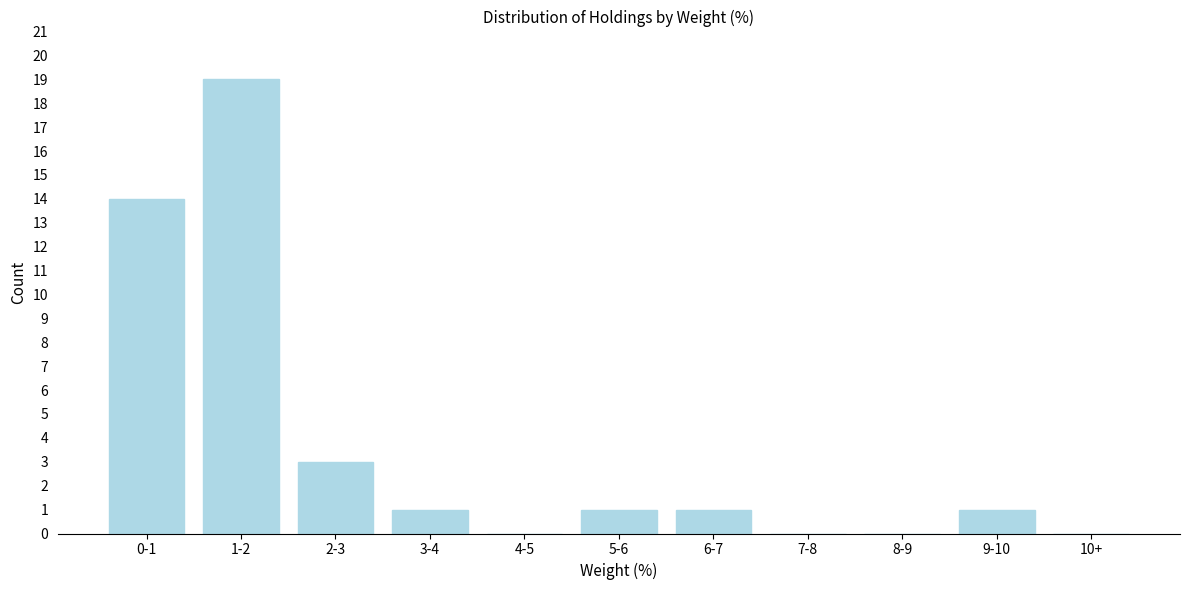

Reading right to left, transcribe all the data shown in this chart.

10+=0	9-10=1	8-9=0	7-8=0	6-7=1	5-6=1	4-5=0	3-4=1	2-3=3	1-2=19	0-1=14